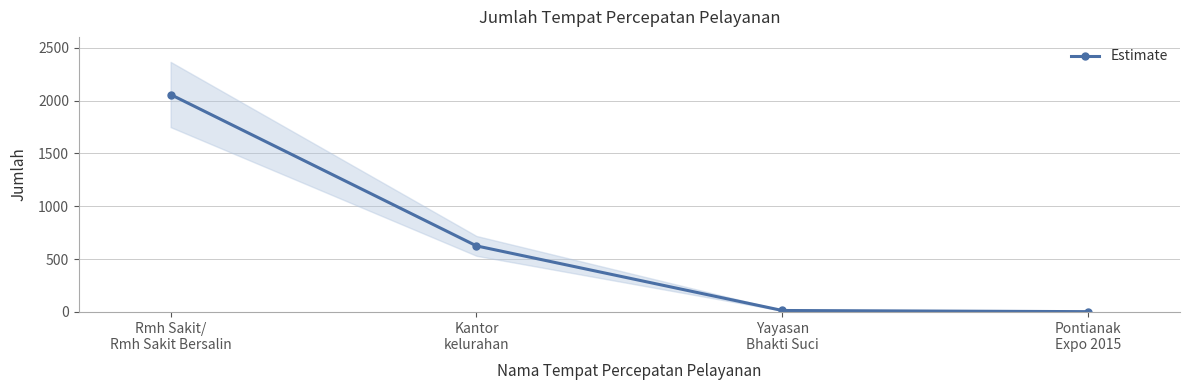

Count the number of values greater than 625.

1